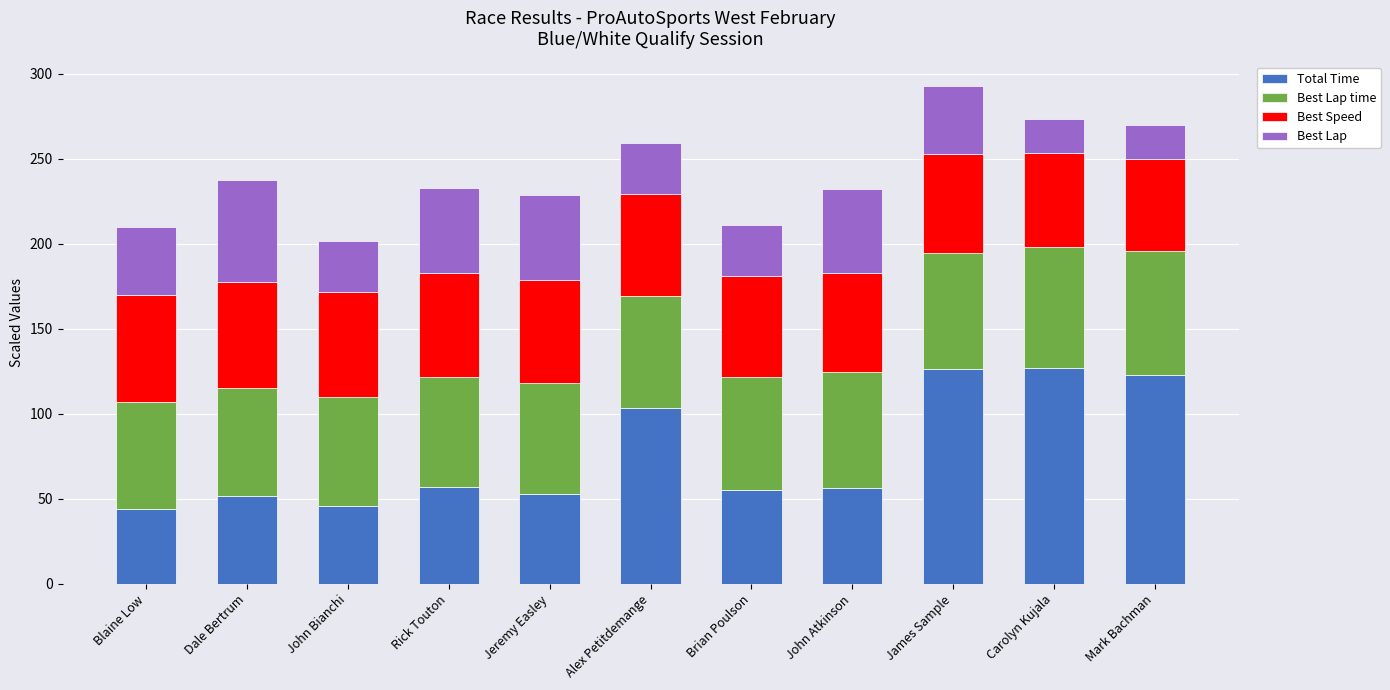

The Total Time series shows 35.4 at Jeremy Easley. True or false?

False